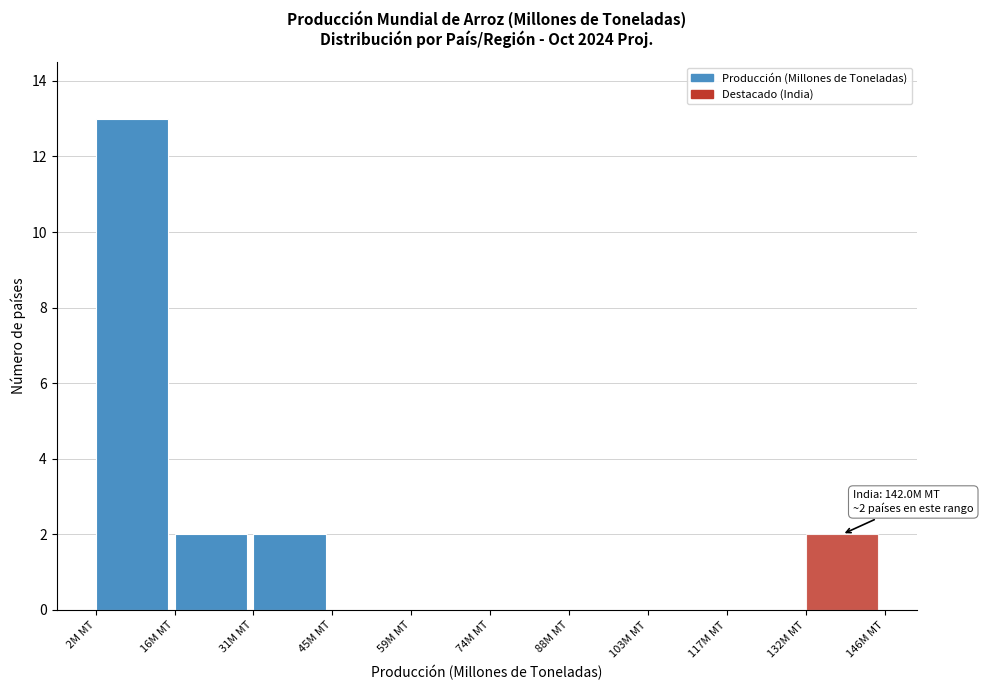

Which range on the x-axis has the tallest bar?

2 to 16